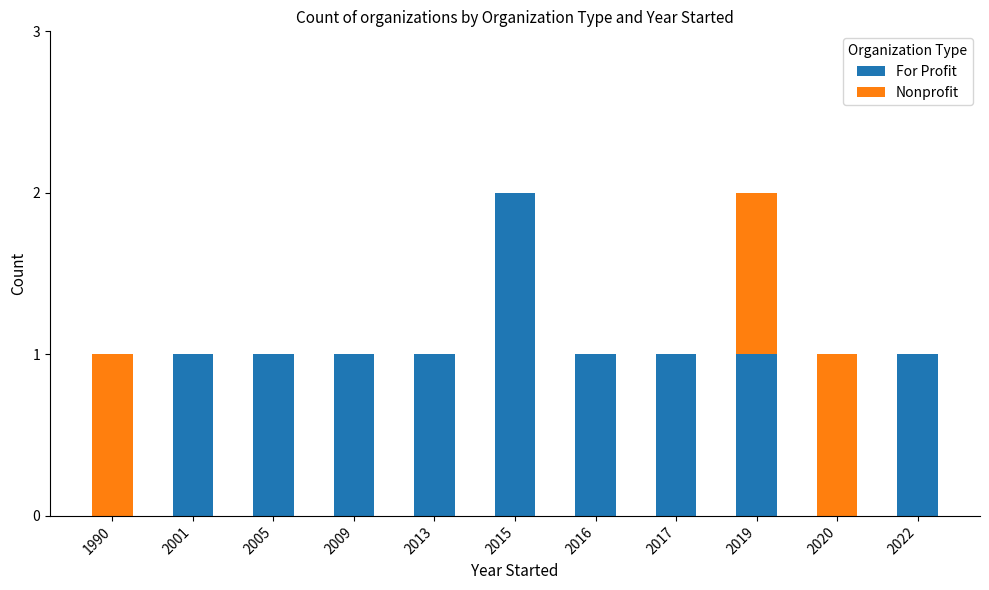

Reading right to left, transcribe the values for For Profit.

2022=1	2020=0	2019=1	2017=1	2016=1	2015=2	2013=1	2009=1	2005=1	2001=1	1990=0